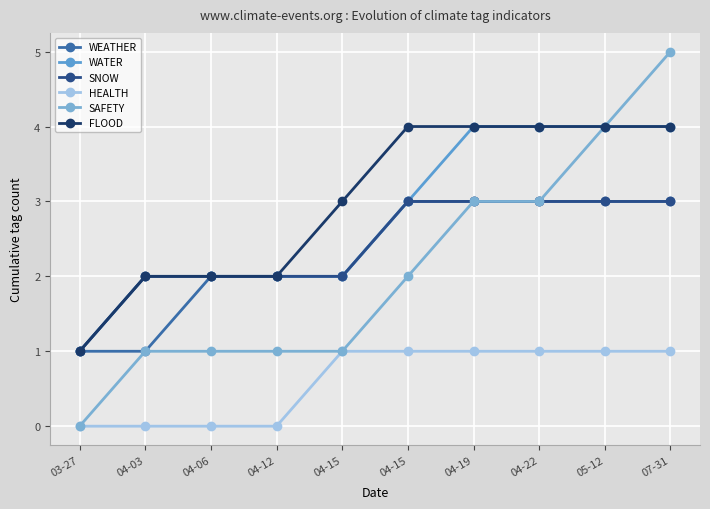

Rank the series at 04-06 from highest to lowest value.

WEATHER, WATER, SNOW, FLOOD, SAFETY, HEALTH